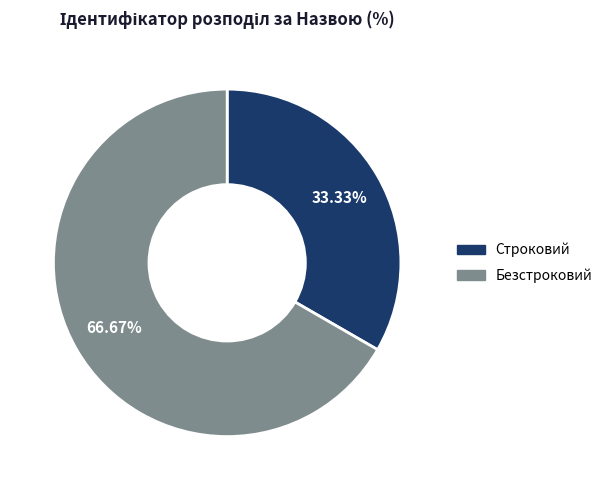

Which category has the biggest portion of the pie?

Безстроковий